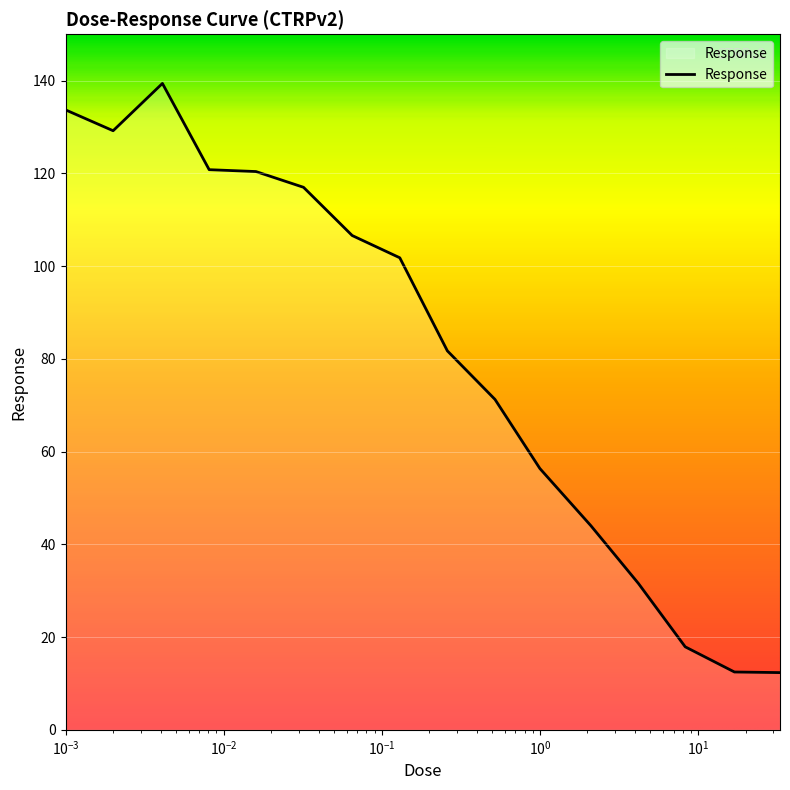

What is the difference between the maximum and minimum values?

127.1